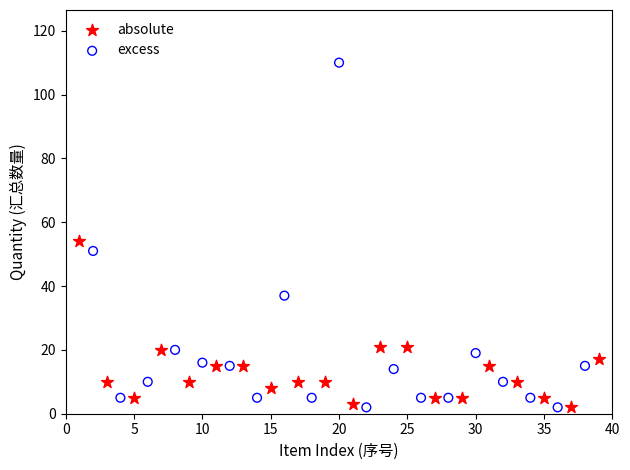

Which series has the widest spread of Y values?

excess